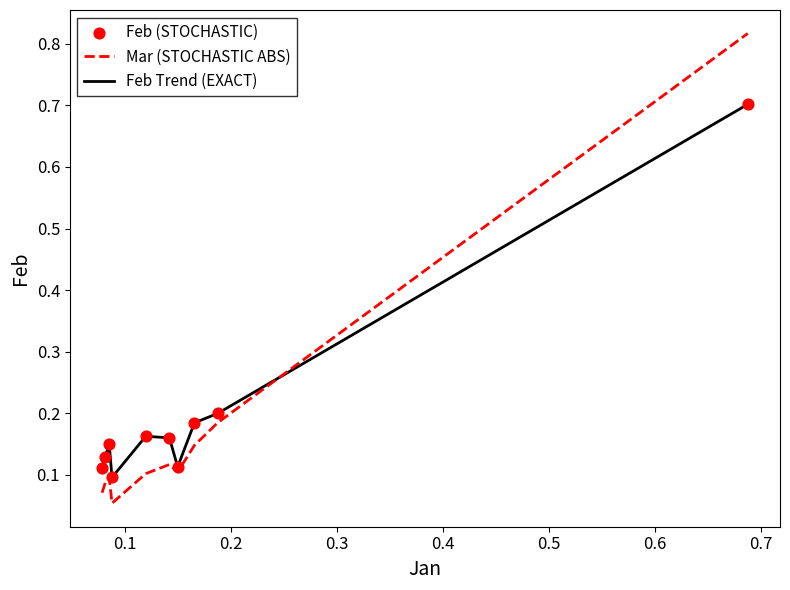

True or false: Mar (STOCHASTIC ABS) and Feb Trend (EXACT) cross at least once.

True